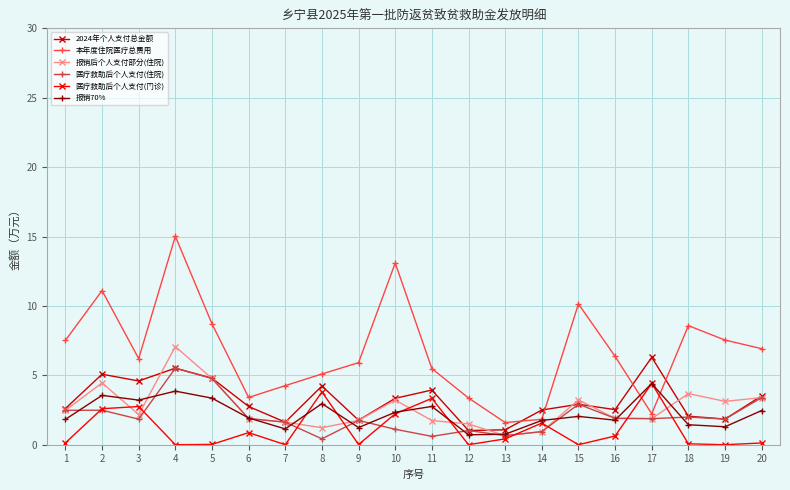

What are all the series names shown in the legend?

2024年个人支付总金额, 本年度住院医疗总费用, 报销后个人支付部分(住院), 医疗救助后个人支付(住院), 医疗救助后个人支付(门诊), 报销70%